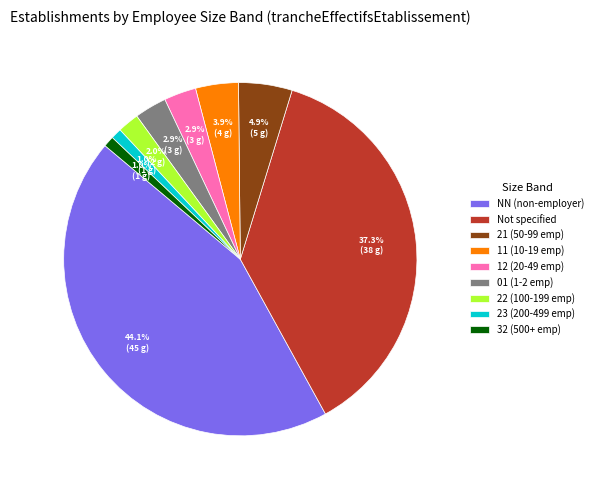

Does 23 (200-499 emp) account for over 50% of the chart?

No